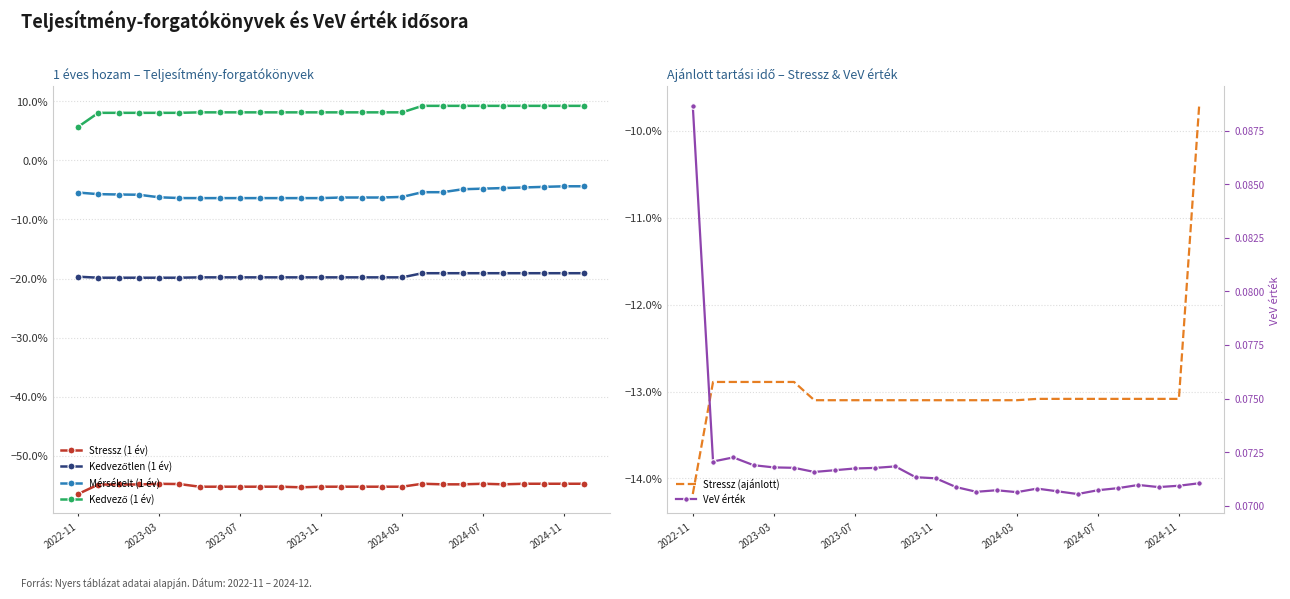

True or false: Stressz (1 év) and Mérsékelt (1 év) cross at least once.

False